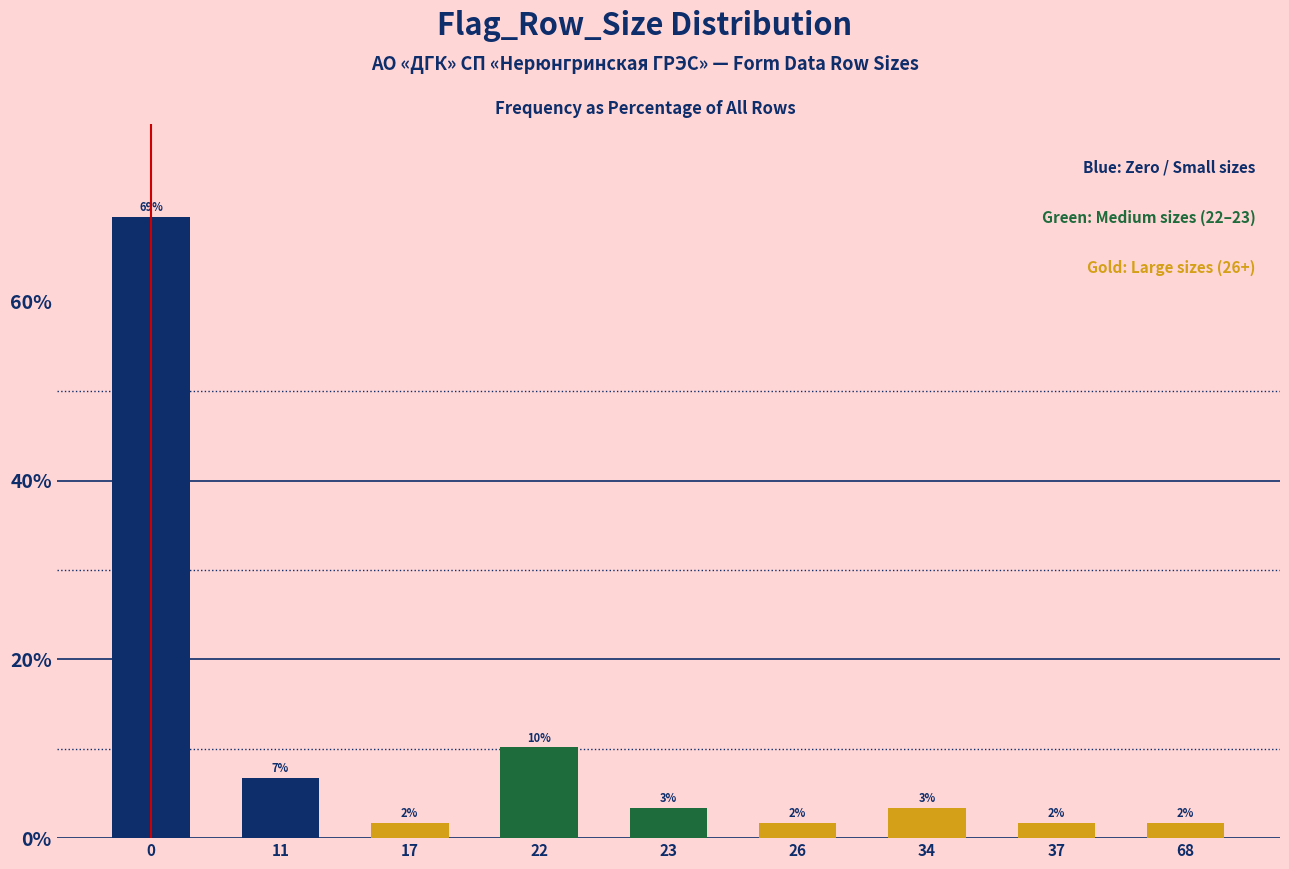

Are the bars horizontal?

No